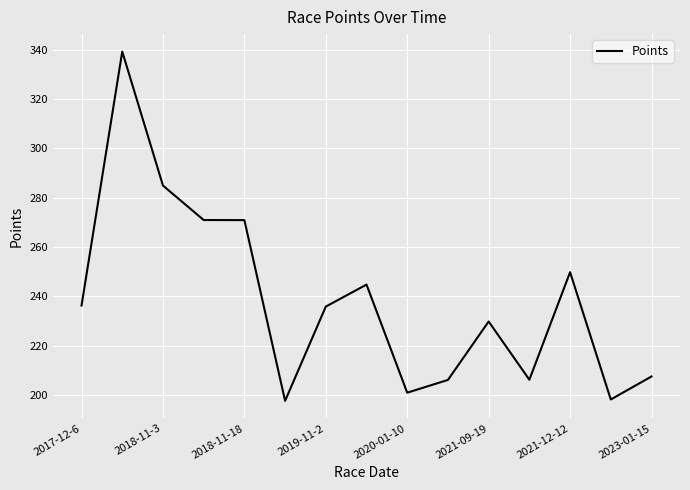

What is the minimum value shown in the chart?

197.6